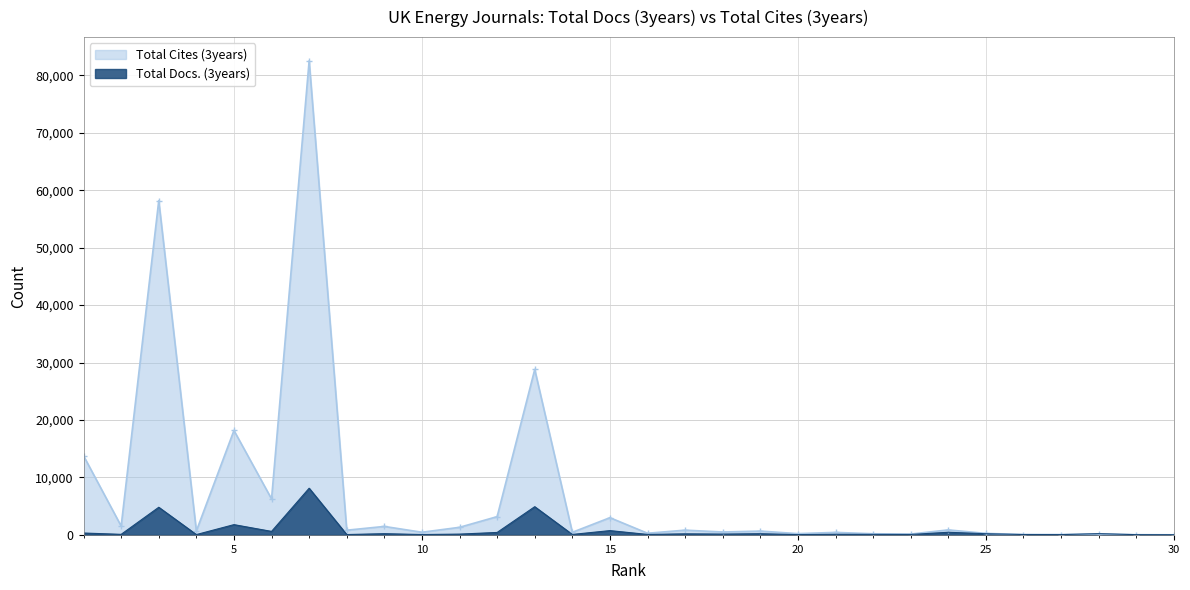

What is the sum of all Total Docs. (3years) values?

24695